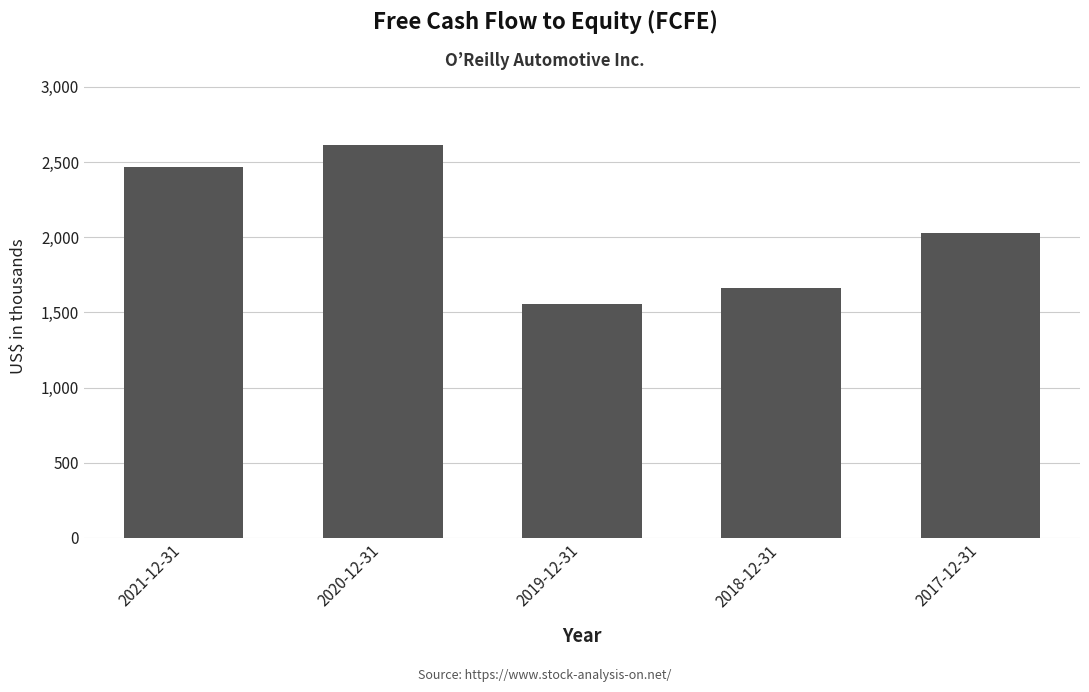

What is the approximate value at 2018-12-31, to the nearest 100?

1663800